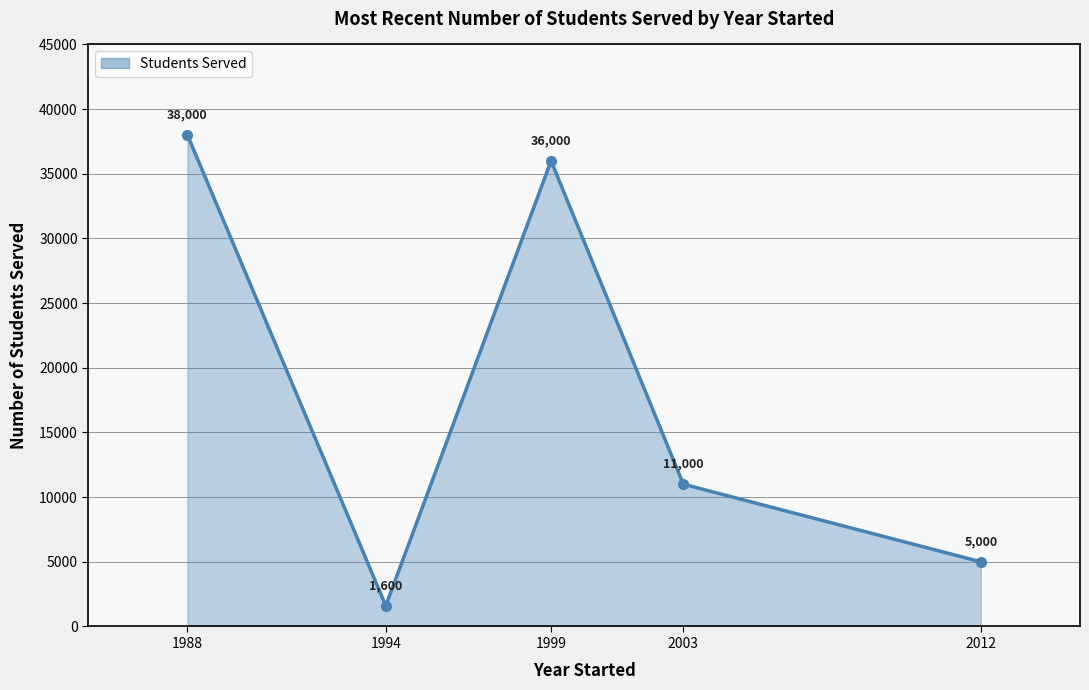

Rank the categories by value from highest to lowest.

1988, 1999, 2003, 2012, 1994